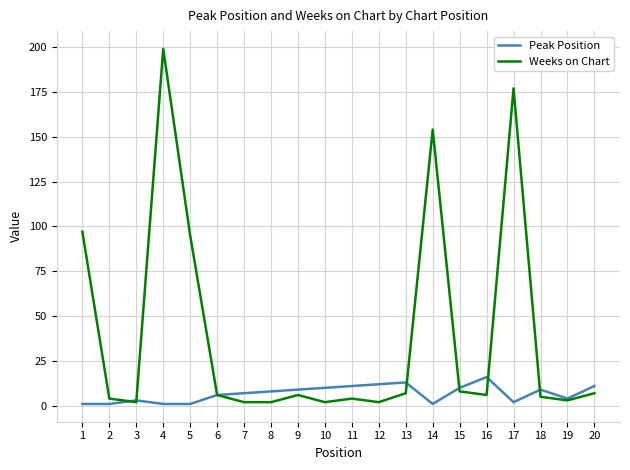

Is the value of Peak Position at 15 greater than the value of Weeks on Chart at 7?

Yes